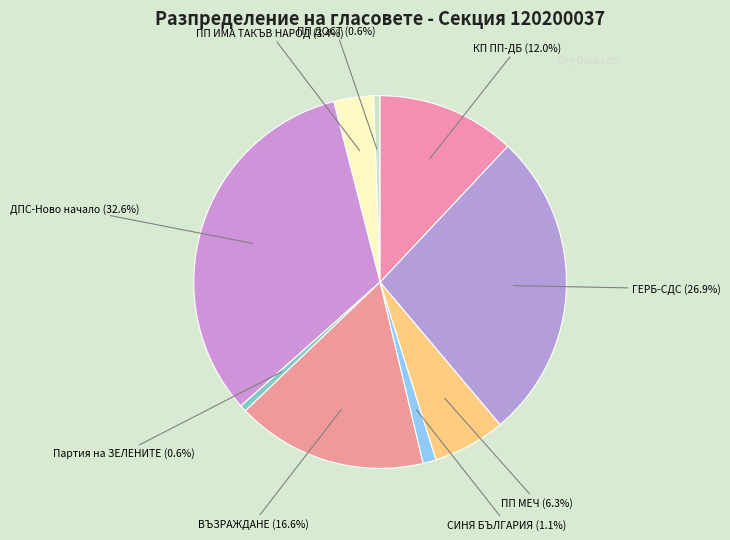

How many slices are in this pie chart?

9